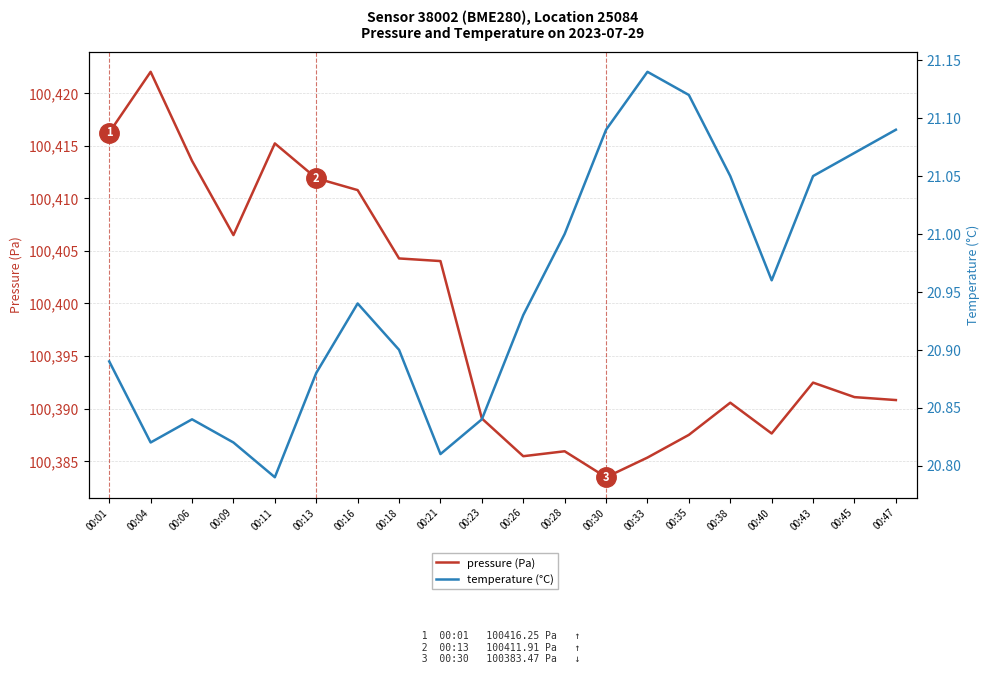

Is it true that temperature (°C) equals 20.8 at 00:04?

True